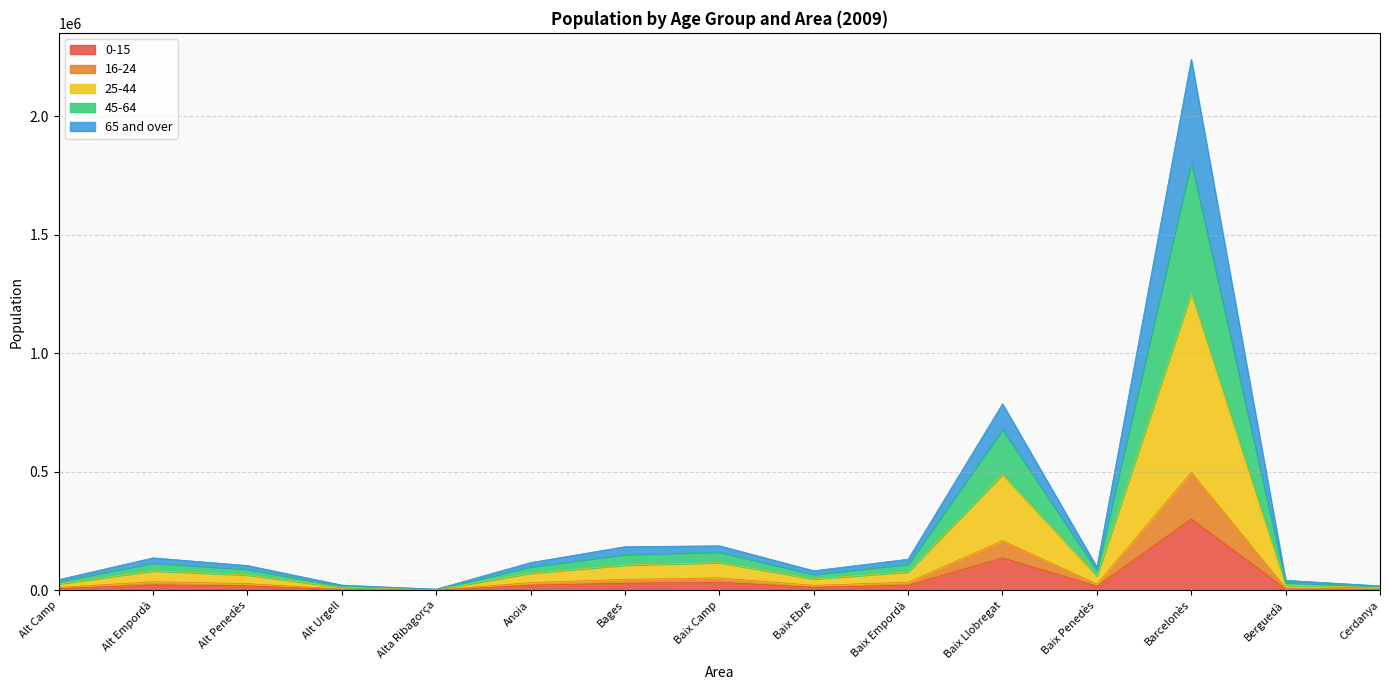

At which category is the sum across all series the highest?

Barcelonès